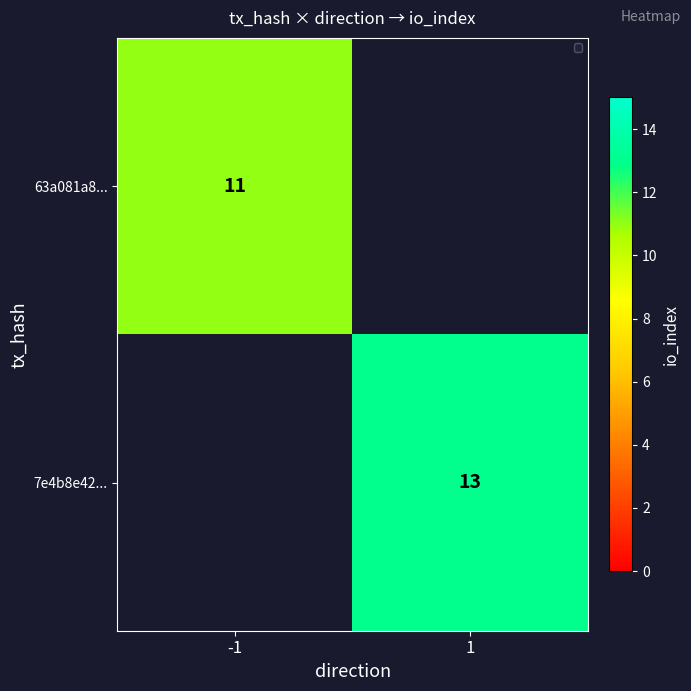

True or false: 63a081a8... has a value of 11 at -1.

True